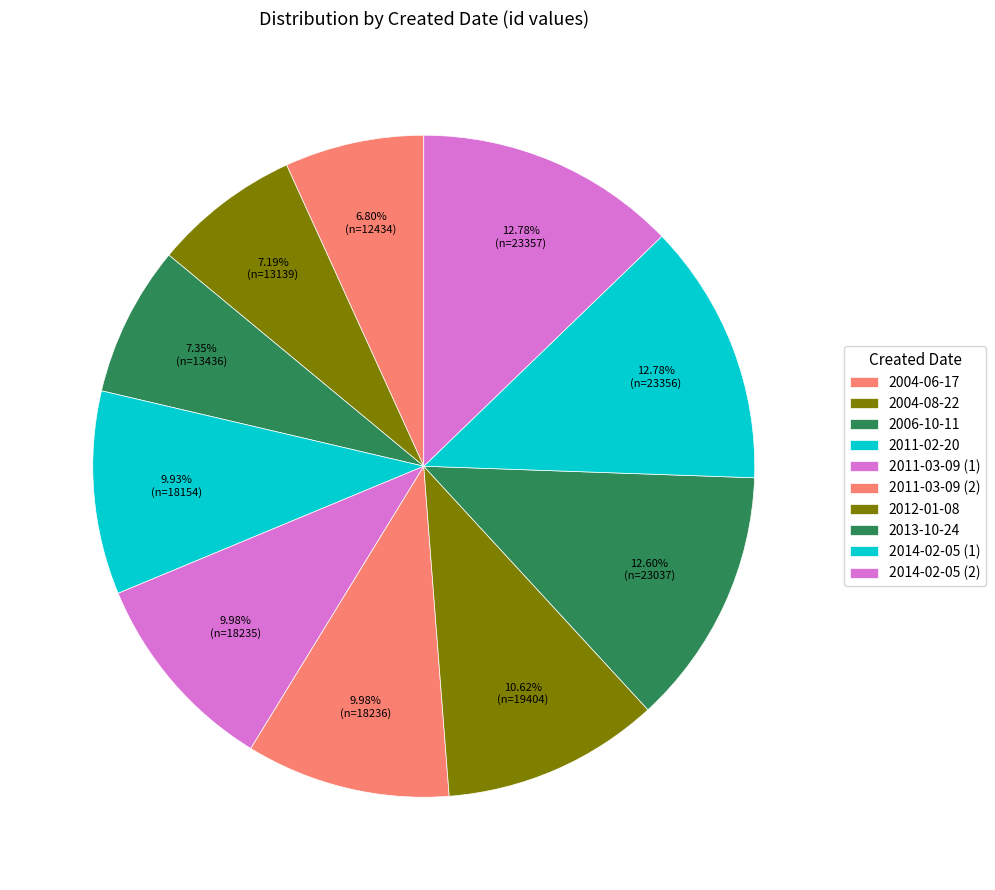

Does 2014-02-05 (1) account for over 50% of the chart?

No